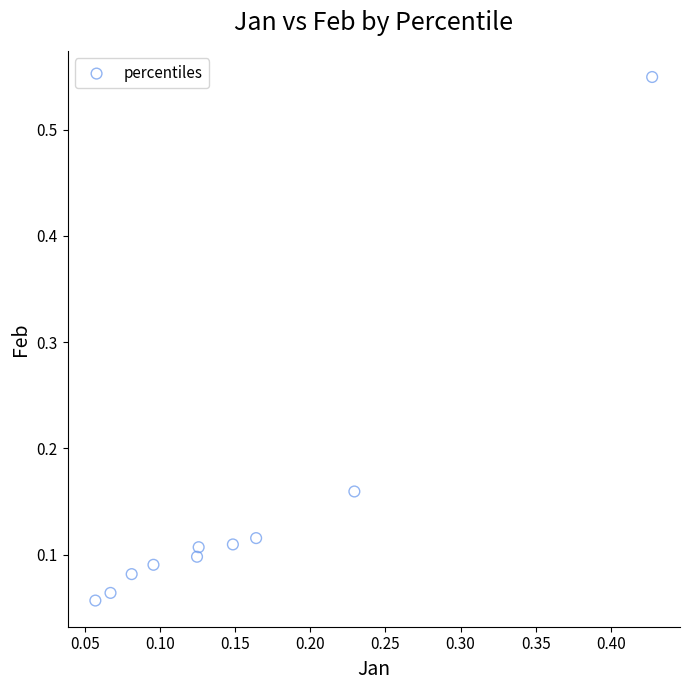

What is the range of X values (max minus min)?

0.4